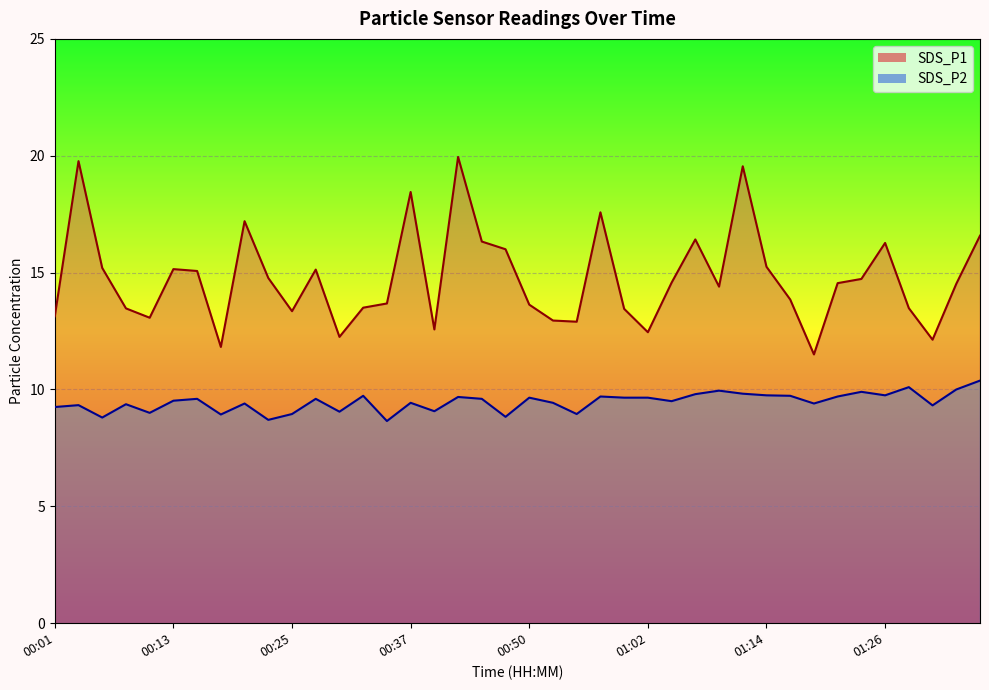

Rank the categories by SDS_P1 value from lowest to highest.

01:19, 00:18, 01:31, 00:30, 01:02, 00:40, 00:54, 00:52, 00:11, 00:01, 00:25, 00:59, 00:08, 01:29, 00:33, 00:50, 00:35, 01:16, 01:09, 01:33, 01:21, 01:04, 01:24, 00:23, 00:16, 00:28, 00:13, 00:06, 01:14, 00:47, 01:26, 00:45, 01:07, 01:36, 00:21, 00:57, 00:37, 01:12, 00:04, 00:42